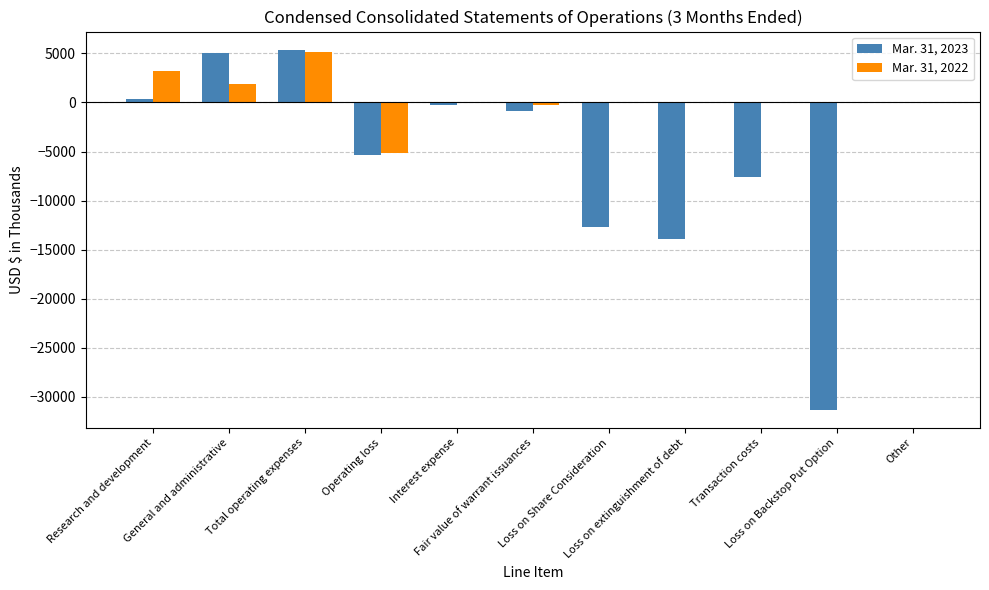

Count the number of categories in the chart.

11